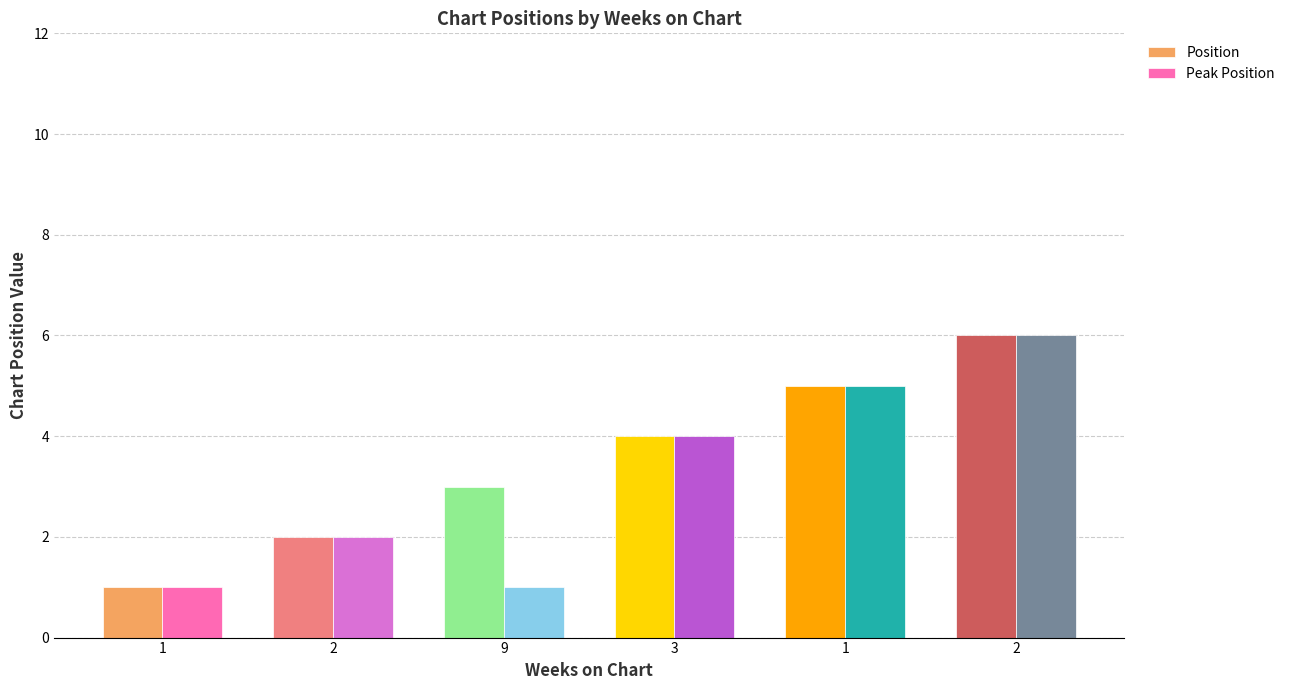

What are all the series names shown in the legend?

Position, Peak Position